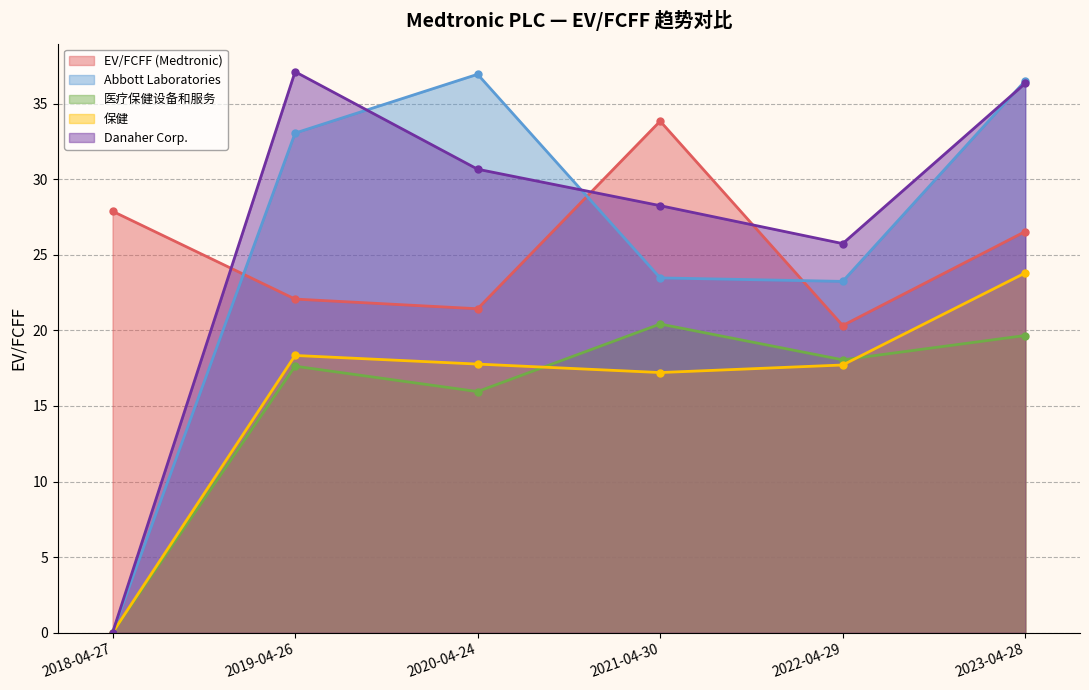

Is the value of 医疗保健设备和服务 at 2023-04-28 greater than the value of 保健 at 2018-04-27?

Yes